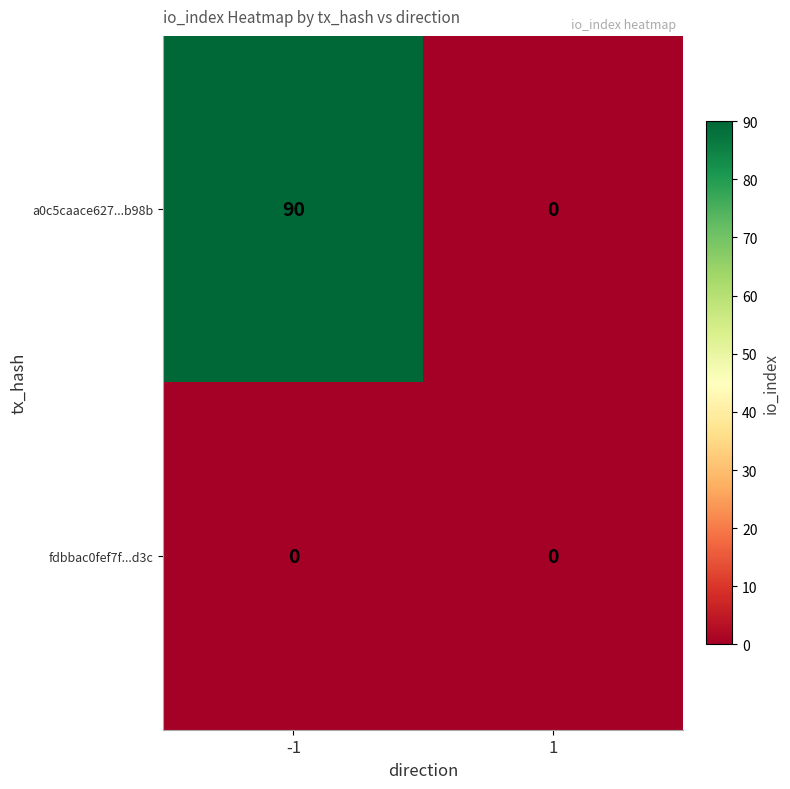

The a0c5caace627...b98b series shows 24 at -1. True or false?

False